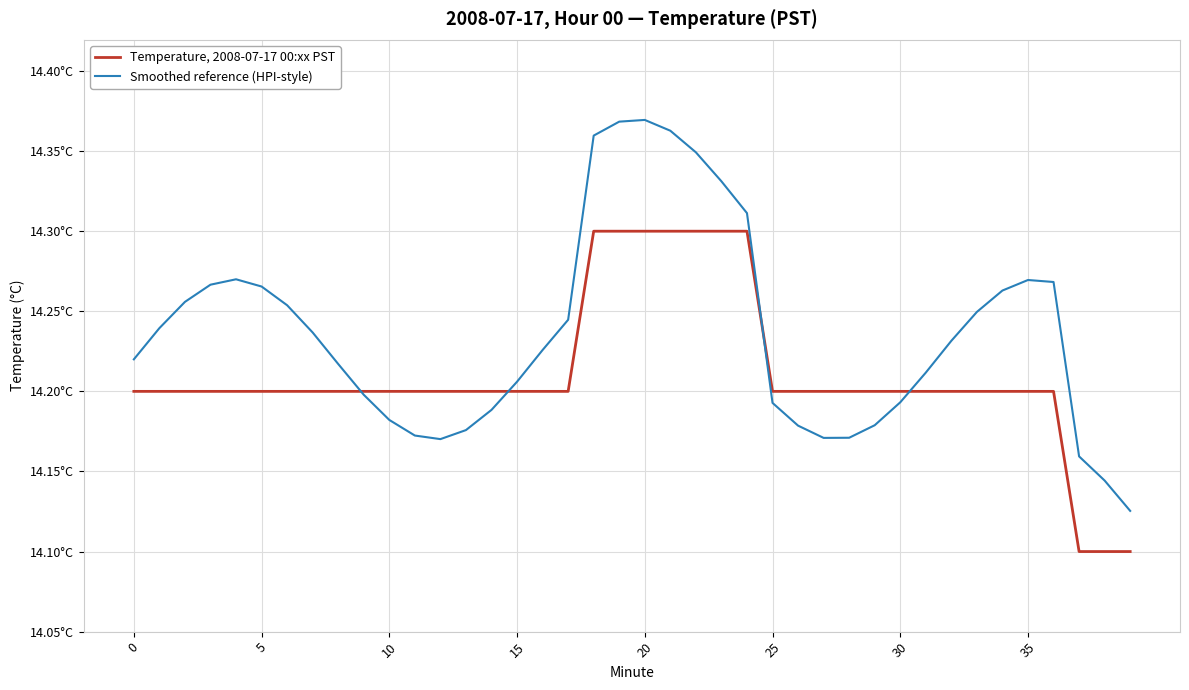

Between which two adjacent categories do Temperature, 2008-07-17 00:xx PST and Smoothed reference (HPI-style) first intersect?

8 and 9